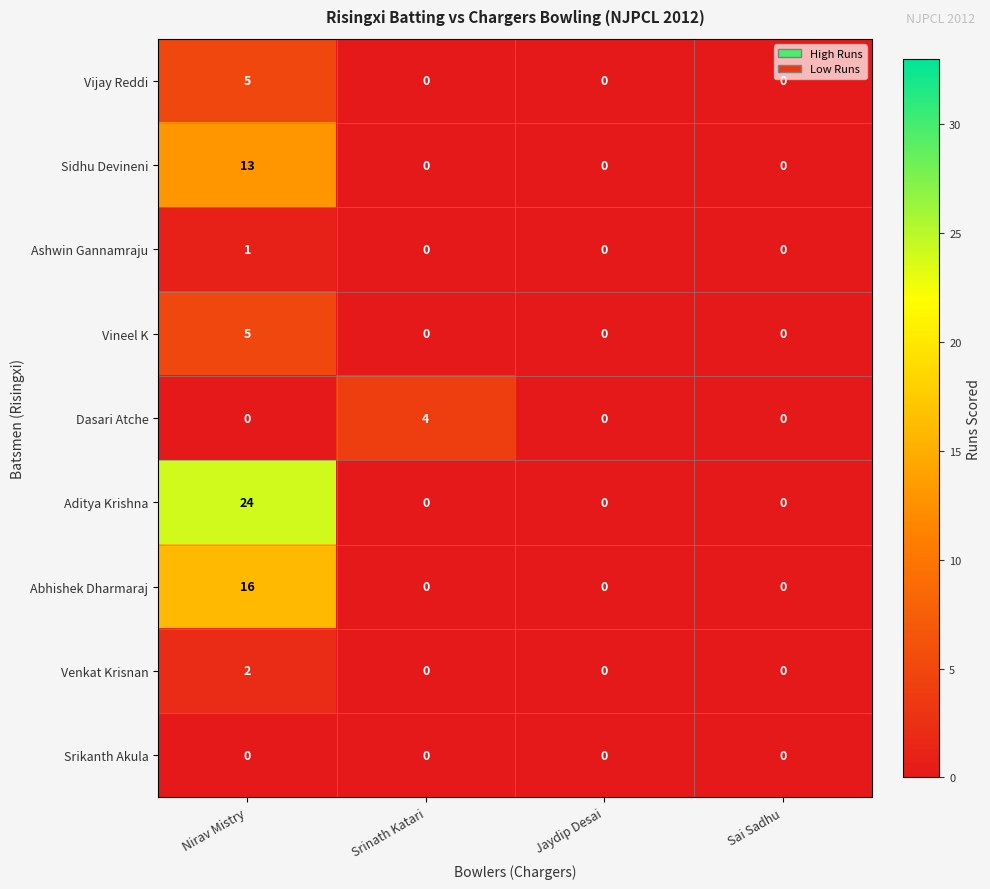

True or false: Dasari Atche has a value of 3 at Srinath Katari.

False